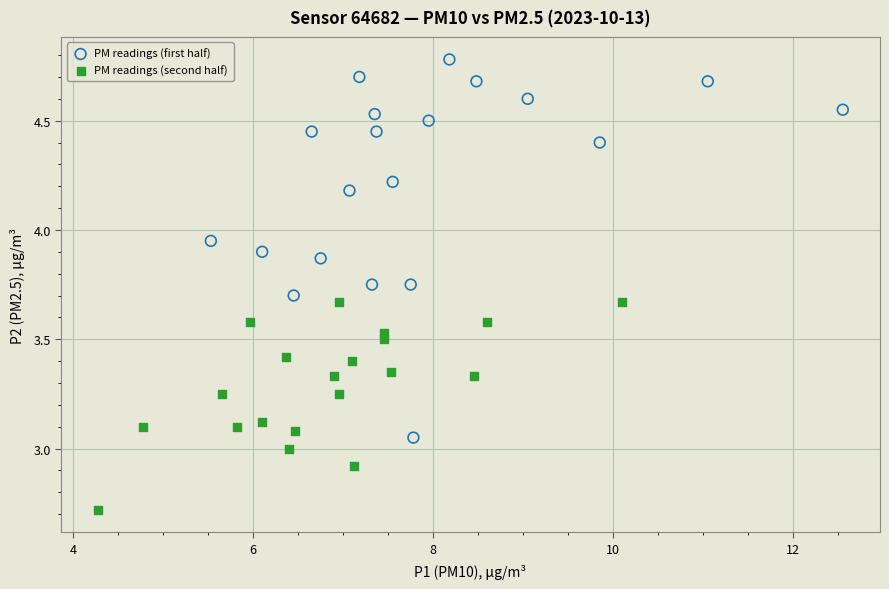

Which series reaches the maximum Y coordinate?

PM readings (first half)